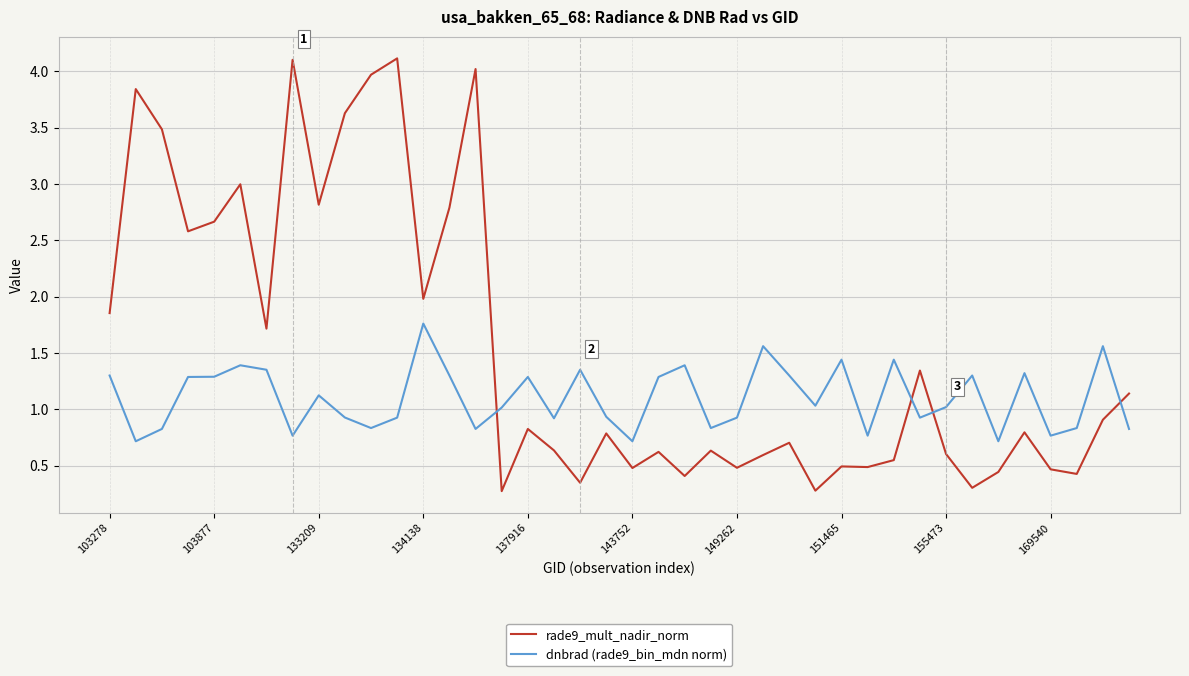

After their last crossing, which series has the higher values: dnbrad (rade9_bin_mdn norm) or rade9_mult_nadir_norm?

rade9_mult_nadir_norm